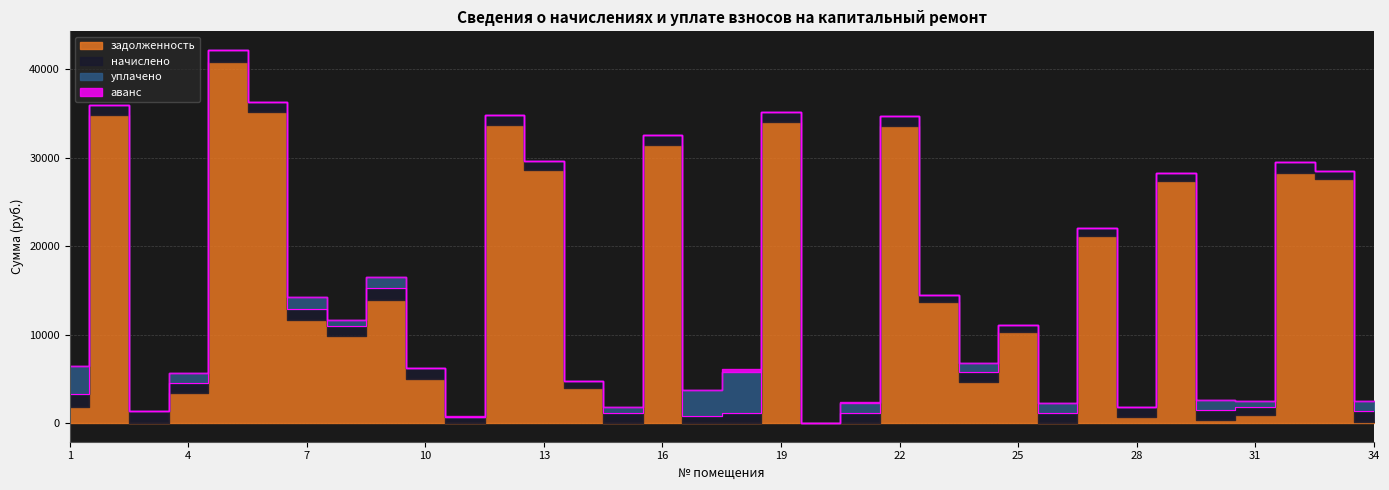

Reading left to right, list all the values displayed in this chart.

задолженность: 1834.6	34792.0	0.0	3429.1	40837.7	35134.1	11594.4	9810.0	13936.5	4982.3	0.0	33708.2	28632.1	4010.7	0.0	31483.9	52.8	0.0	34050.6	0.0	0.0	33594.4	13717.9	4625.7	10247.3	0.0	21149.0	719.9	27320.4	362.3	896.7	28312.2	27605.5	150.8
начислено: 1408.0	1134.6	1395.0	1140.2	1331.8	1145.8	1352.2	1127.2	1281.5	1253.6	706.8	1099.3	933.7	729.1	1104.8	1026.7	742.1	1119.7	1110.4	0.0	1116.0	1095.5	714.2	1121.6	892.8	1116.0	885.4	1130.9	890.9	1138.3	930.0	1143.9	900.2	1212.7
уплачено: 3235.2	0.0	0.0	1123.0	0.0	0.0	1353.0	753.0	1281.0	0.0	0.0	0.0	0.0	0.0	700.8	0.0	2947.0	4640.0	0.0	0.0	1188.2	0.0	0.0	1000.0	0.0	1116.0	0.0	0.0	0.0	1121.2	620.0	0.0	0.0	1132.7
аванс: 0.0	0.0	0.0	0.0	0.0	0.0	0.0	0.0	0.0	0.0	50.3	0.0	0.0	0.0	35.8	0.0	0.0	405.3	0.0	0.0	69.8	0.0	0.0	0.0	0.0	0.0	0.0	0.0	0.0	0.0	0.0	0.0	0.0	0.0